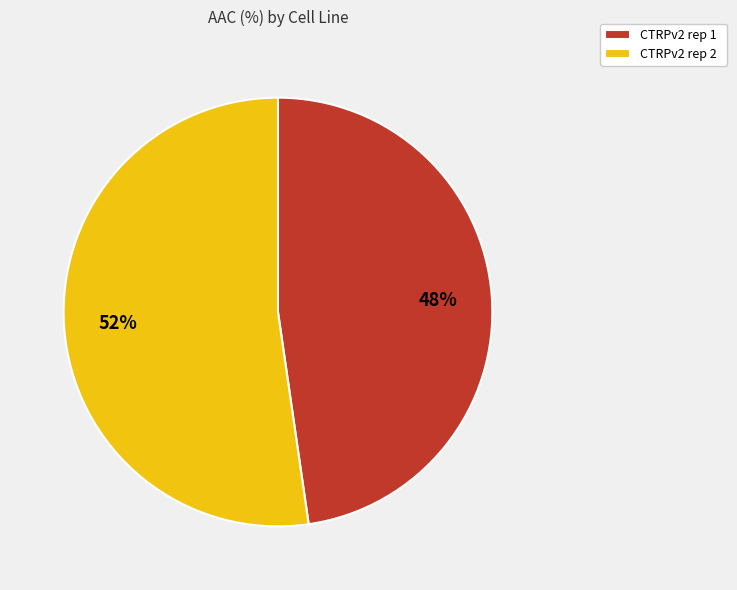

To the nearest percent, what percentage of the pie is CTRPv2 rep 1?

48%